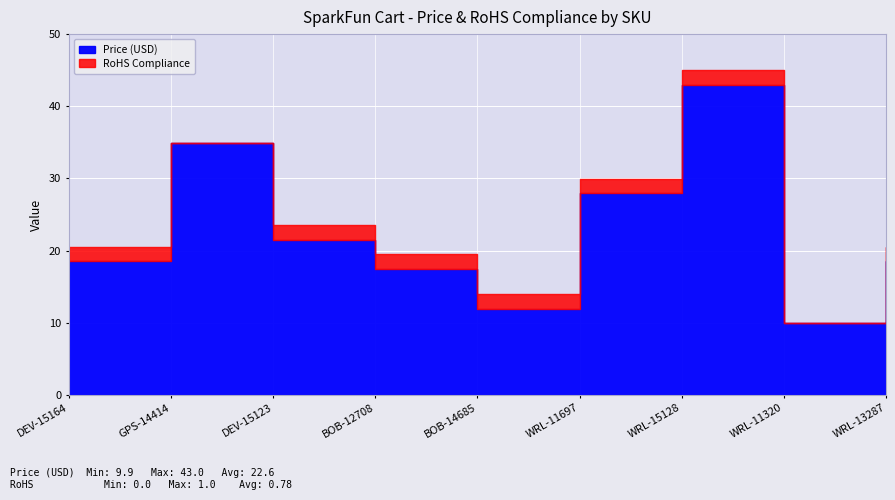

Reading right to left, extract all data points from this chart.

Price (USD): WRL-13287=18.5	WRL-11320=9.9	WRL-15128=43.0	WRL-11697=27.9	BOB-14685=11.9	BOB-12708=17.5	DEV-15123=21.5	GPS-14414=35.0	DEV-15164=18.5
RoHS Compliance: WRL-13287=1.0	WRL-11320=0.0	WRL-15128=1.0	WRL-11697=1.0	BOB-14685=1.0	BOB-12708=1.0	DEV-15123=1.0	GPS-14414=0.0	DEV-15164=1.0